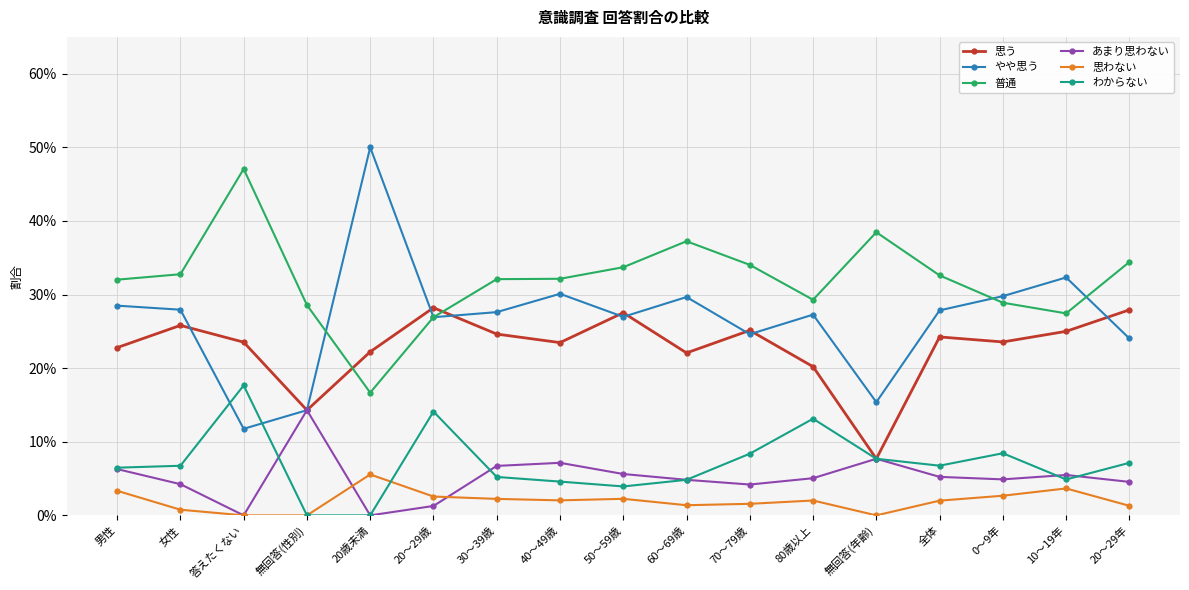

At which category is the sum across all series the highest?

50～59歳